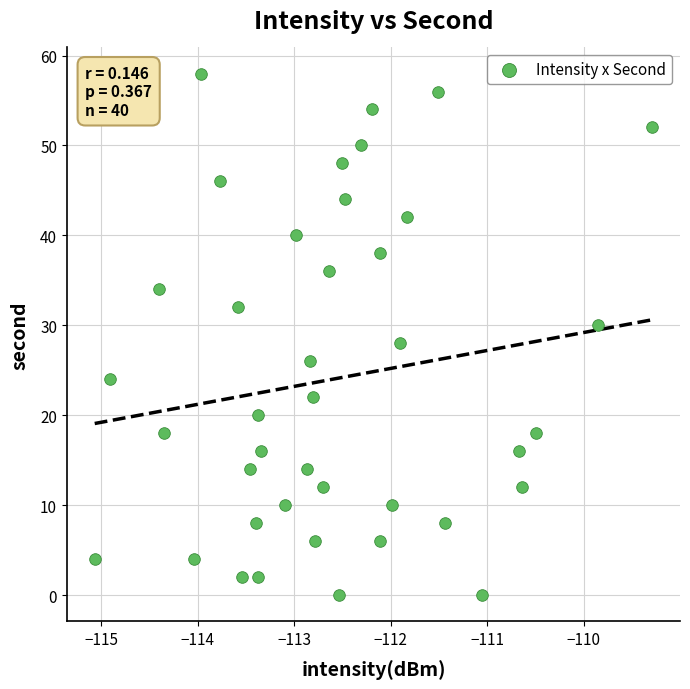

What is the range of Y values (max minus min)?

58